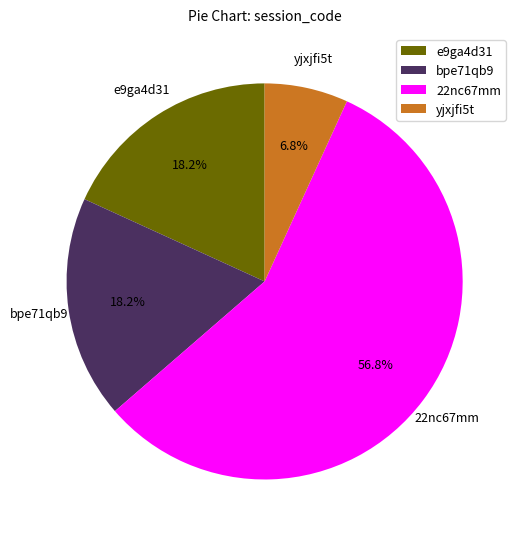

What is the majority slice?

22nc67mm